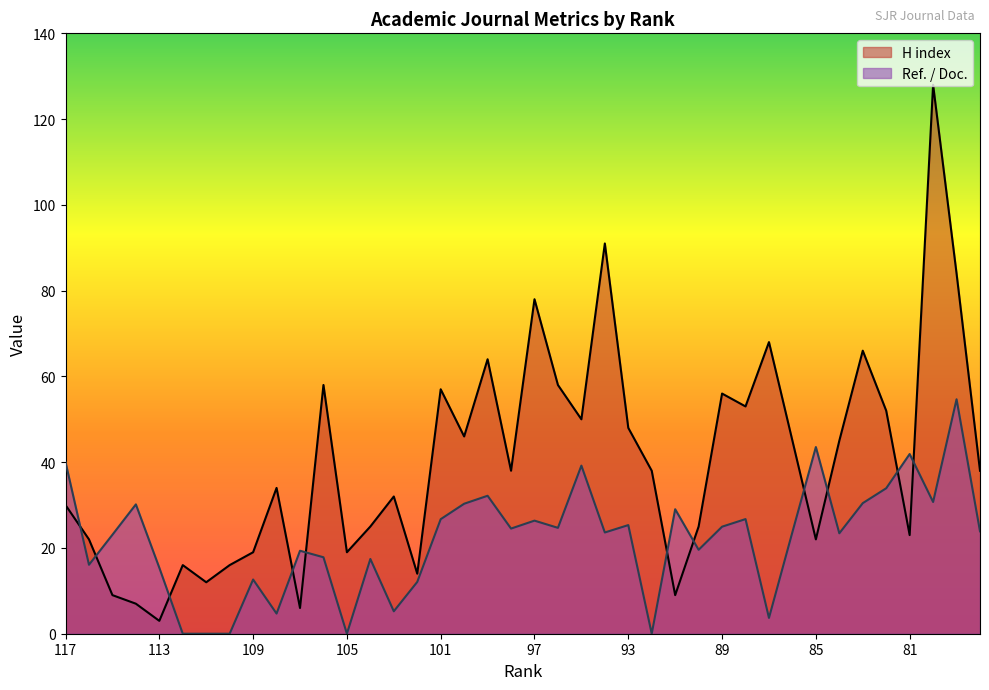

Rank the series by their maximum value, from lowest to highest.

Ref. / Doc., H index